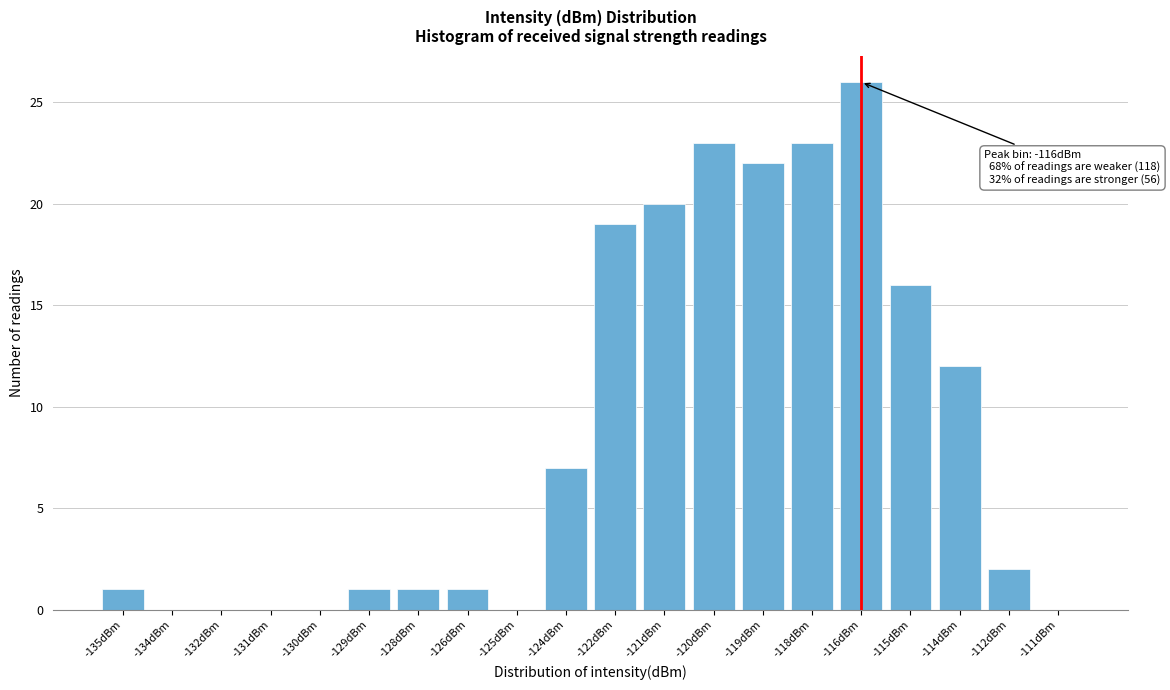

Reading right to left, extract all data points from this chart.

-111dBm=0	-112dBm=2	-114dBm=12	-115dBm=16	-116dBm=26	-118dBm=23	-119dBm=22	-120dBm=23	-121dBm=20	-122dBm=19	-124dBm=7	-125dBm=0	-126dBm=1	-128dBm=1	-129dBm=1	-130dBm=0	-131dBm=0	-132dBm=0	-134dBm=0	-135dBm=1